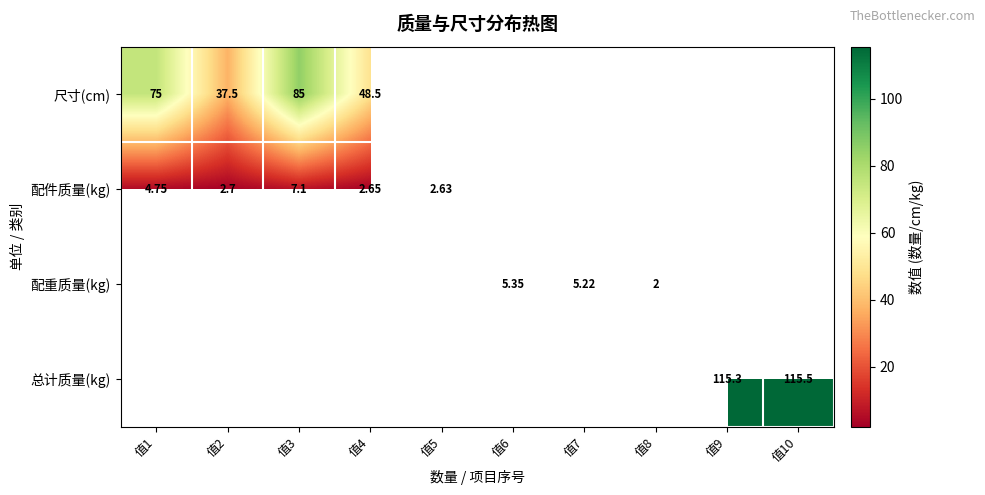

At which category does the chart reach its minimum across all series?

值8